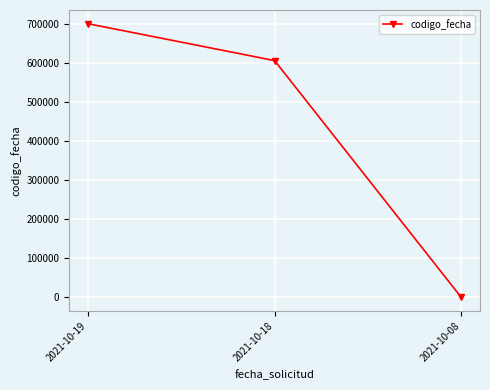

True or false: the data shows 317320 at 2021-10-08.

False